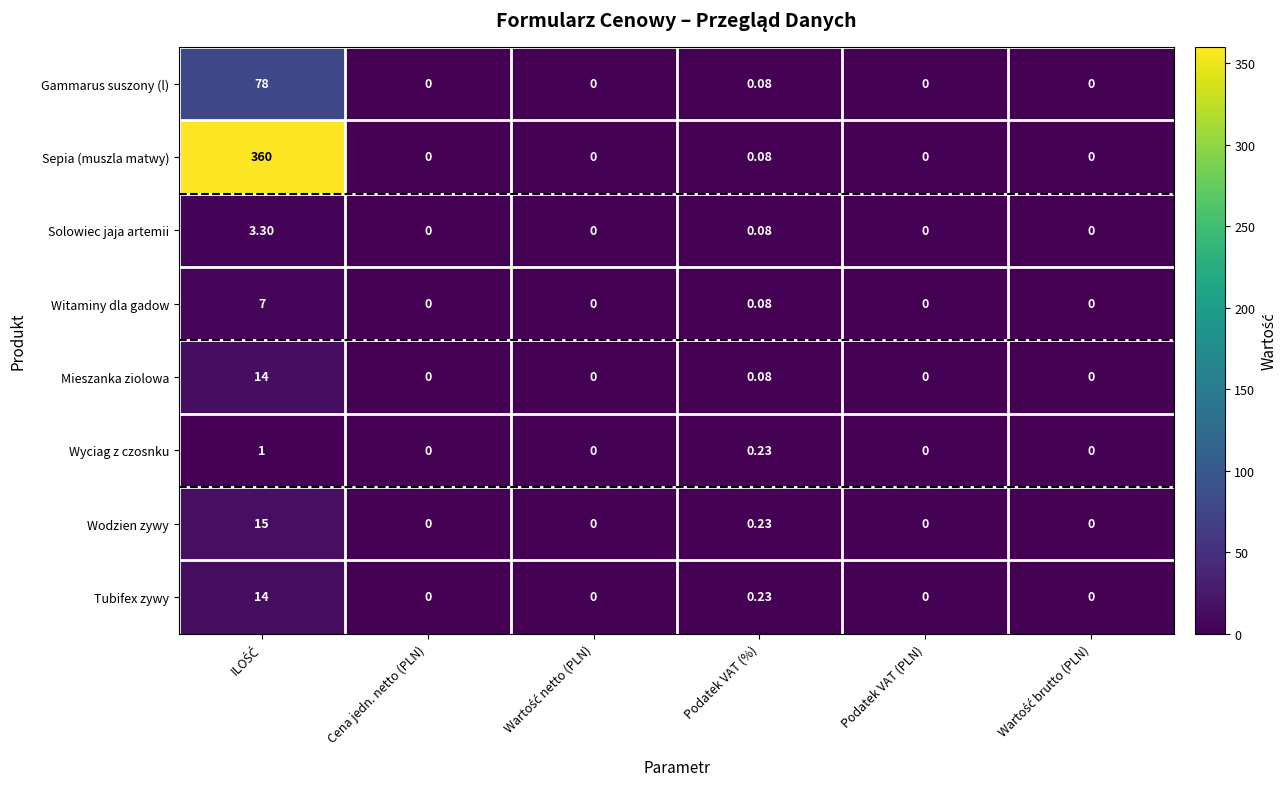

Is the value of Mieszanka ziolowa at Podatek VAT (%) greater than the value of Solowiec jaja artemii at Cena jedn. netto (PLN)?

Yes